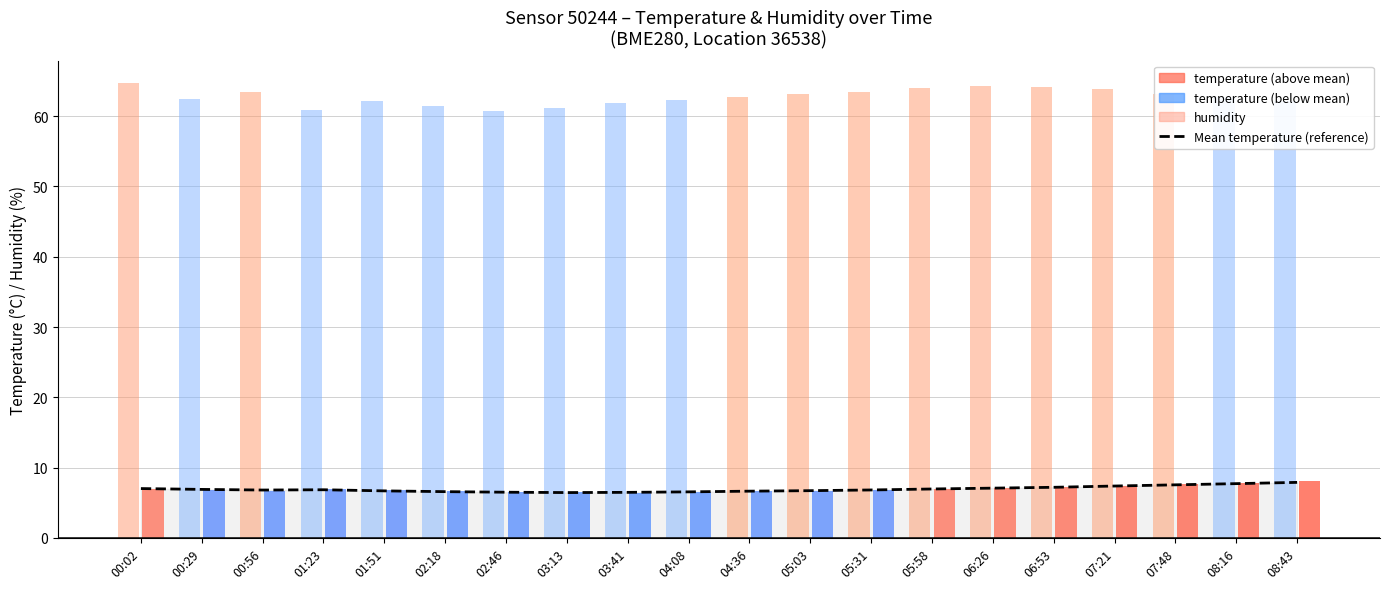

At how many categories does at least one series exceed 12?

20